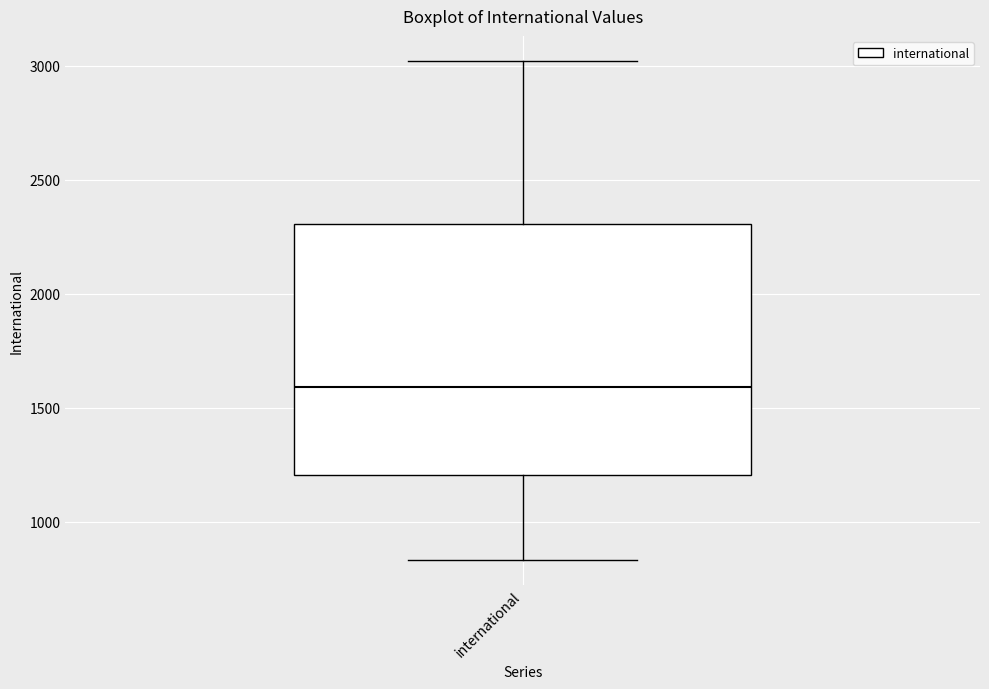

Transcribe this box plot: give where the median line is, the range the box spans, and where the two whiskers end, as read against the y-axis. The values are not printed on the chart, so give them approximately, as read against the axis.

median 1600, box 1200 to 2300, whiskers 850 to 3000